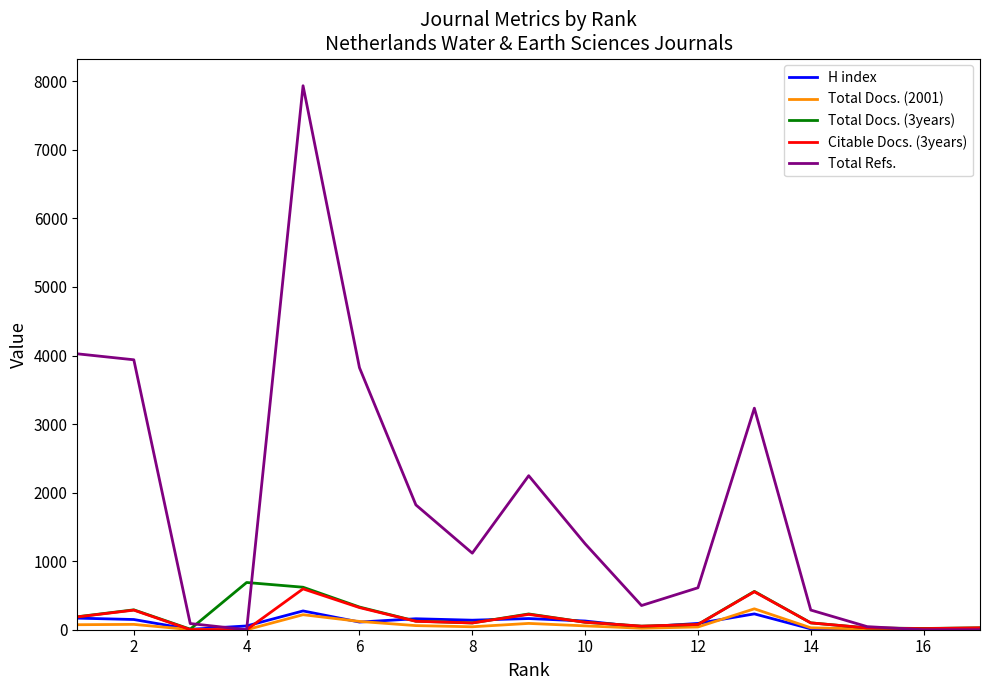

Which series has the largest total across all categories?

Total Refs.